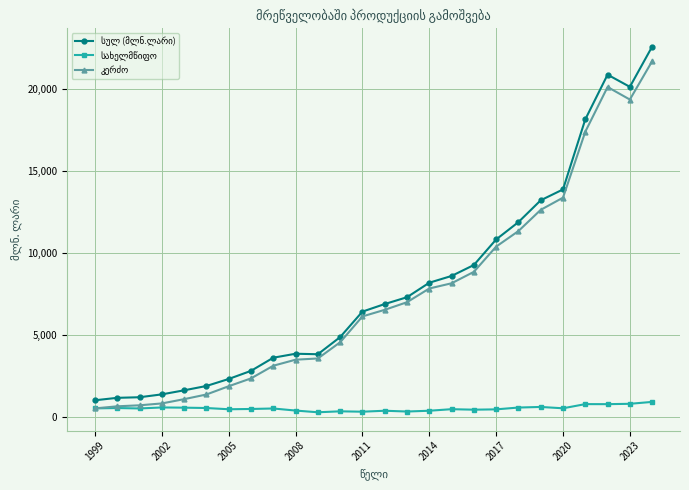

True or false: სახელმწიფო and სულ (მლნ.ლარი) intersect in this chart.

False